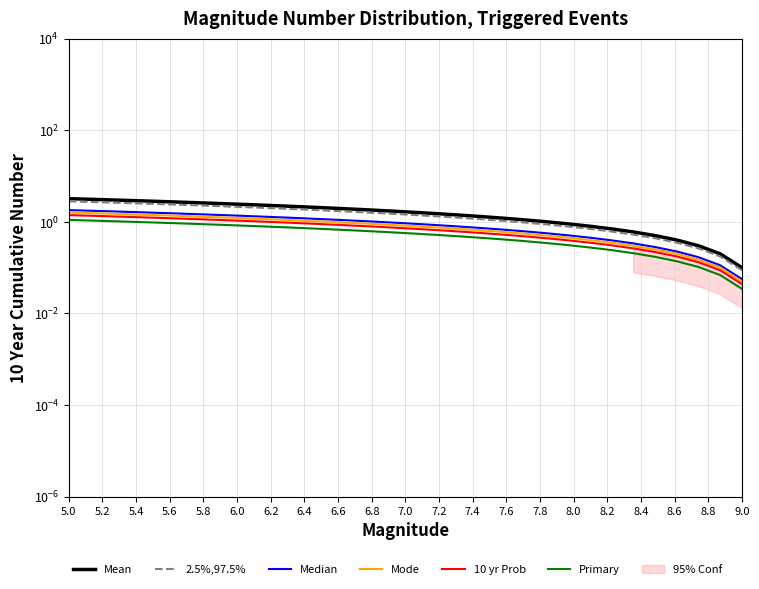

What is the difference between the second highest and minimum values in the Mean series?

3.0